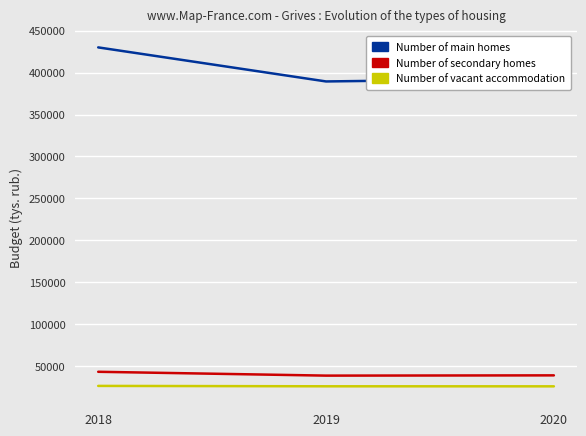

What value does the Number of main homes series have at 2018?

430114.9